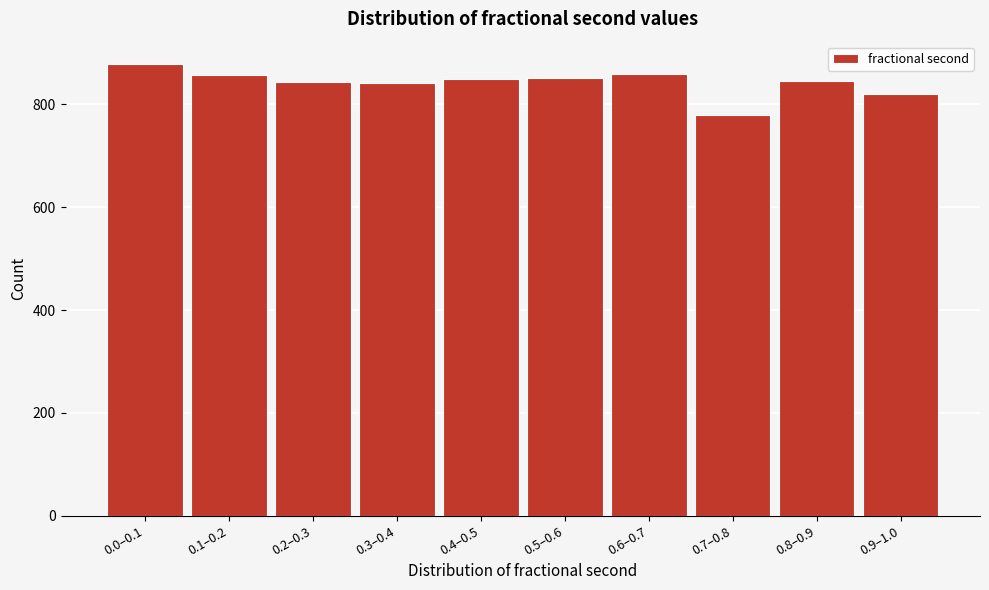

What is the label of the 8th bar from the right?

0.2–0.3